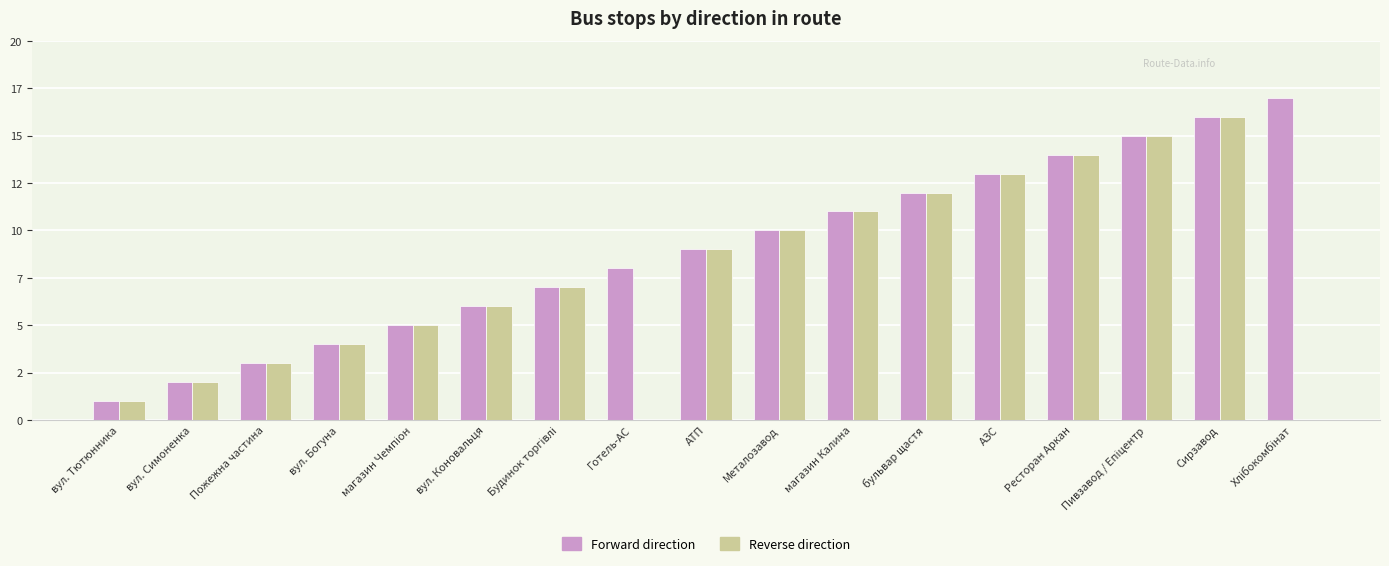

Are the bars horizontal?

No